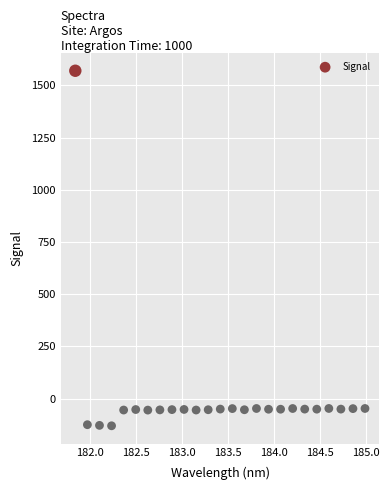

What is the range of Y values (max minus min)?

1699.9